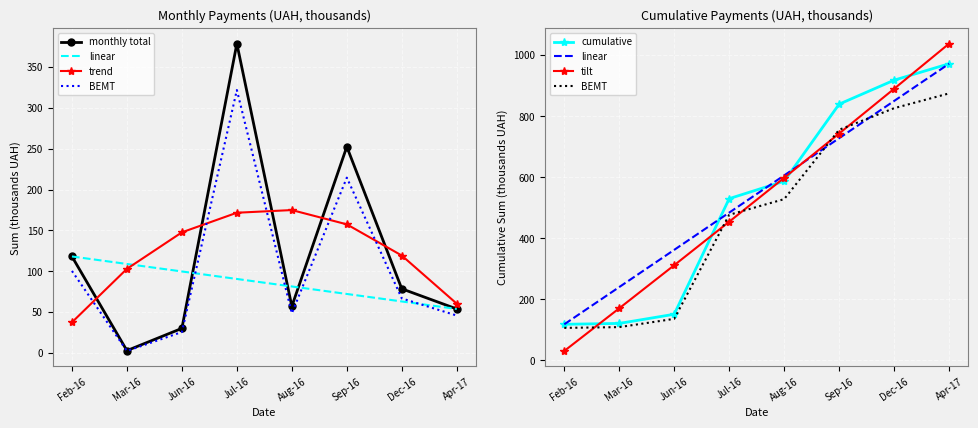

True or false: BEMT and cumulative cross at least once.

False